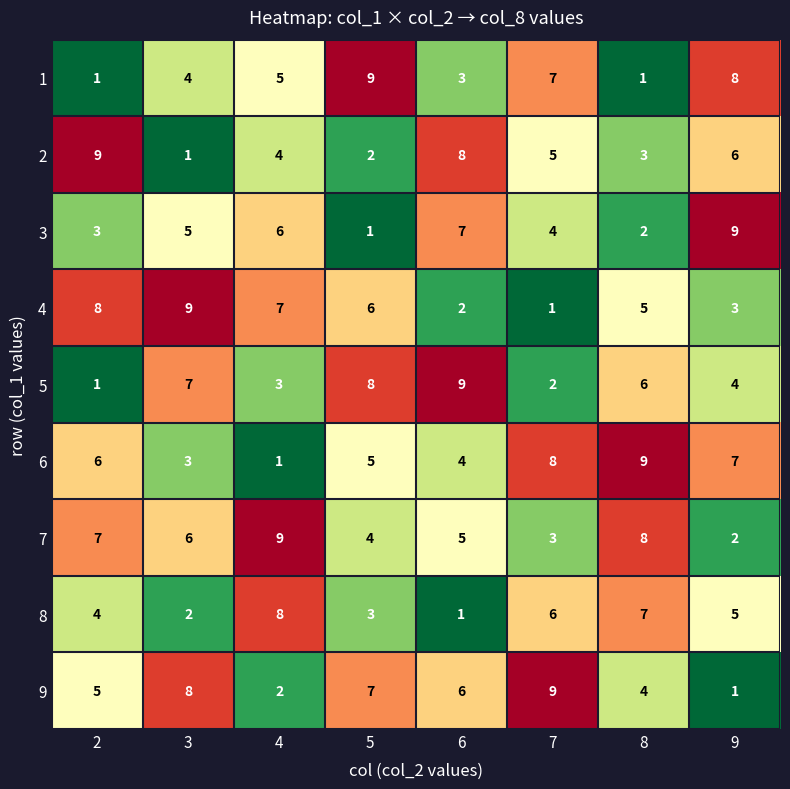

How many distinct data groups are displayed?

9